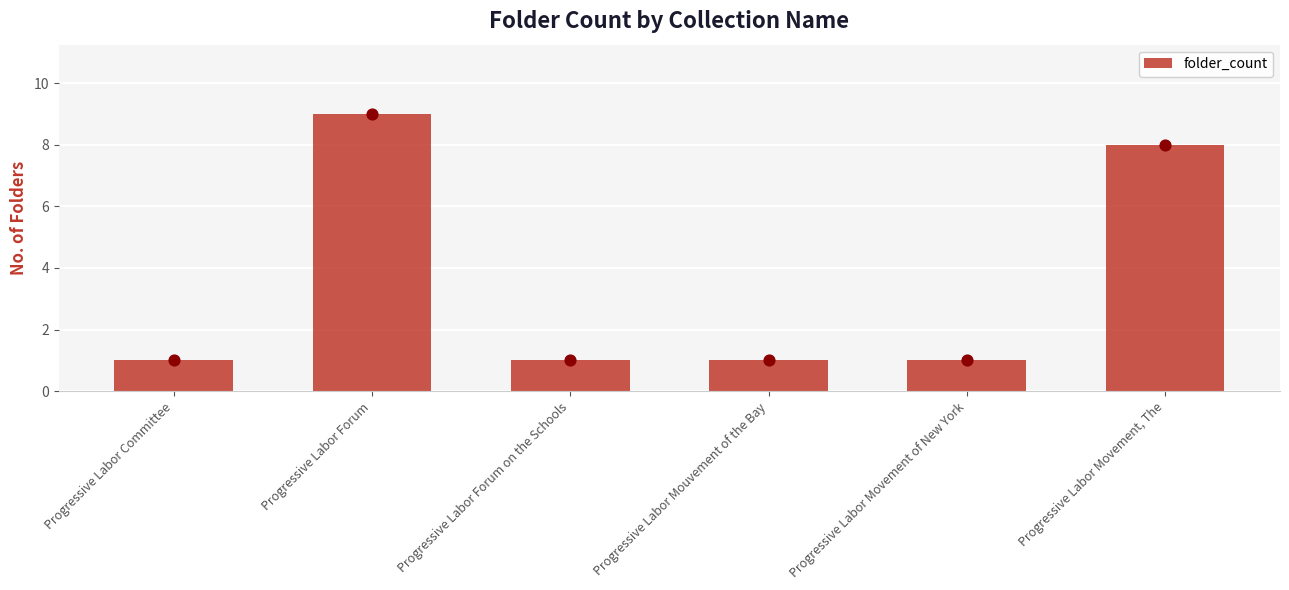

Between Progressive Labor Forum and Progressive Labor Mouvement of the Bay, which is larger?

Progressive Labor Forum